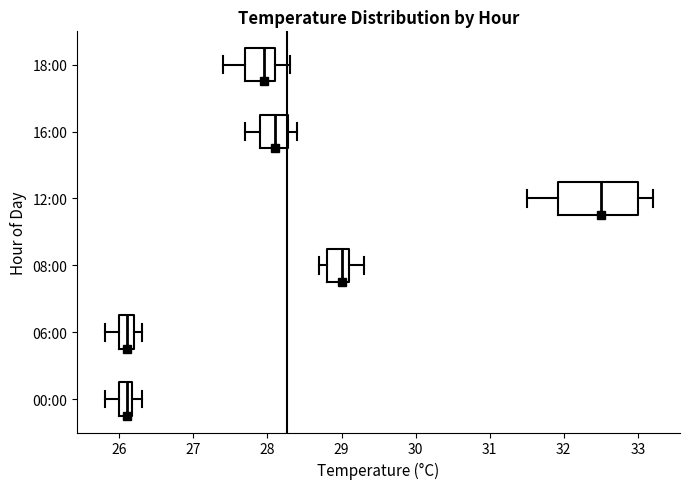

Reading bottom to top, transcribe this box plot: for each box, give where its median line is, the range the box spans, and where its two whiskers end, as read against the x-axis. The values are not printed on the chart, so give them approximately, as read against the axis.

00:00: median 26.1, box 26.0 to 26.2, whiskers 25.8 to 26.3
06:00: median 26.1, box 26.0 to 26.2, whiskers 25.8 to 26.3
08:00: median 29.0, box 28.8 to 29.1, whiskers 28.7 to 29.3
12:00: median 32.5, box 31.9 to 33.0, whiskers 31.5 to 33.2
16:00: median 28.1, box 27.9 to 28.3, whiskers 27.7 to 28.4
18:00: median 28.0, box 27.7 to 28.1, whiskers 27.4 to 28.3